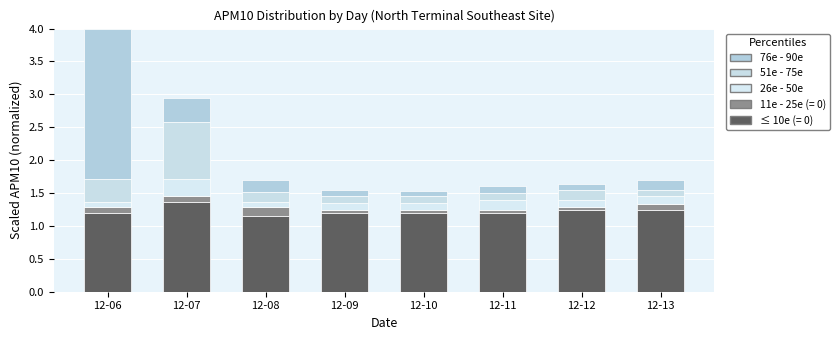

How many categories are shown in the chart?

8